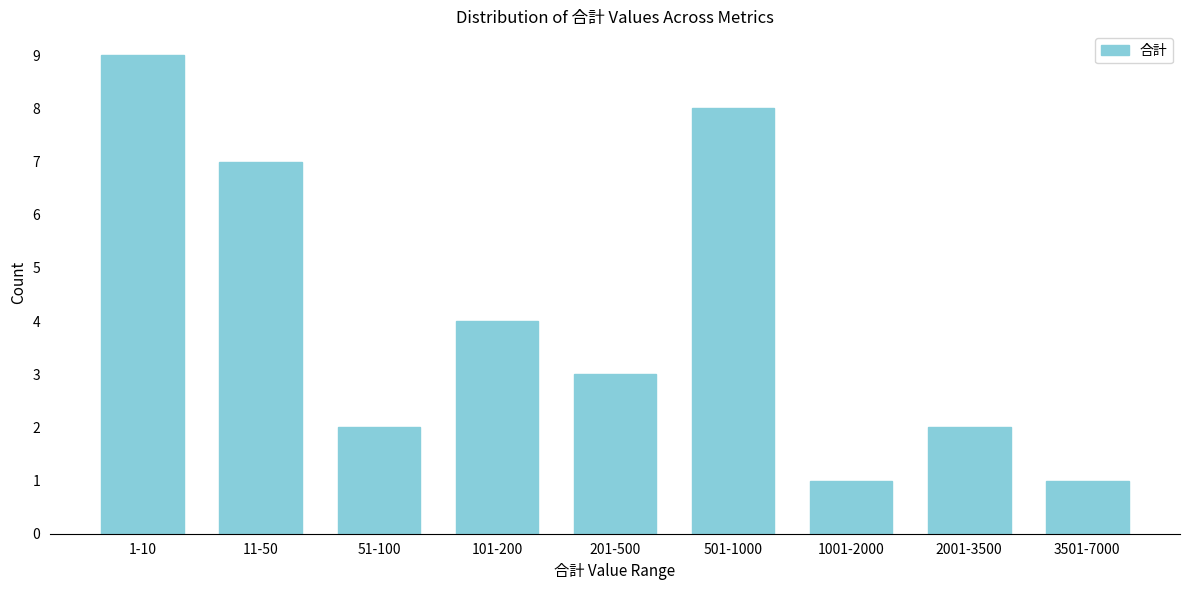

Reading left to right, what are all the values shown in this chart?

1-10=9	11-50=7	51-100=2	101-200=4	201-500=3	501-1000=8	1001-2000=1	2001-3500=2	3501-7000=1